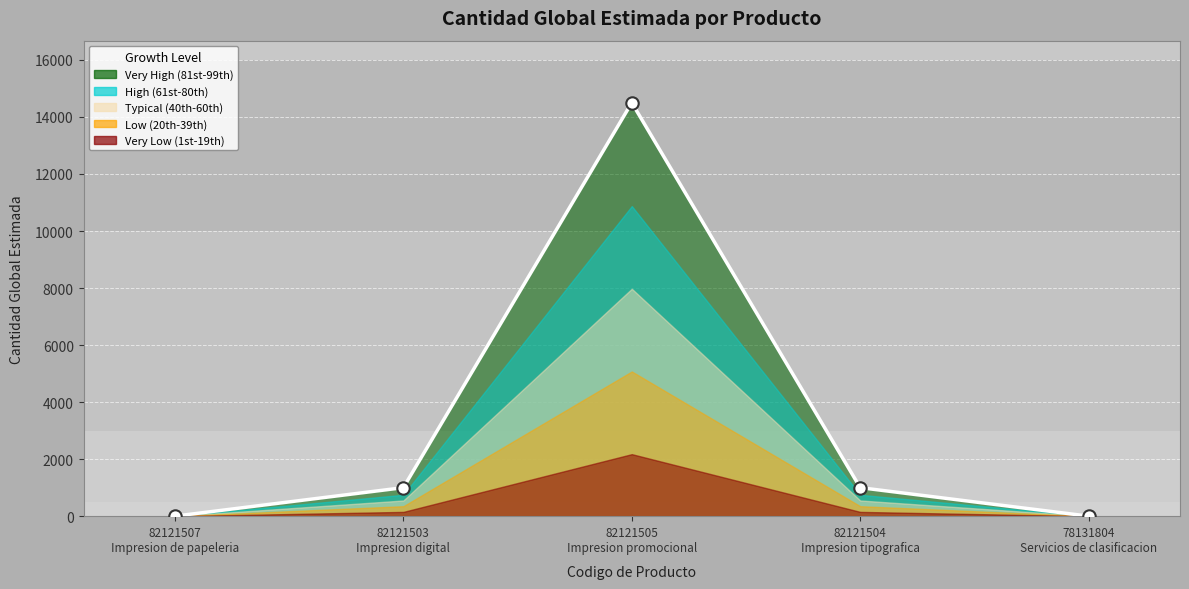

Which has a higher value, 82121507 Impresion de papeleria or 82121505 Impresion promocional?

82121505 Impresion promocional